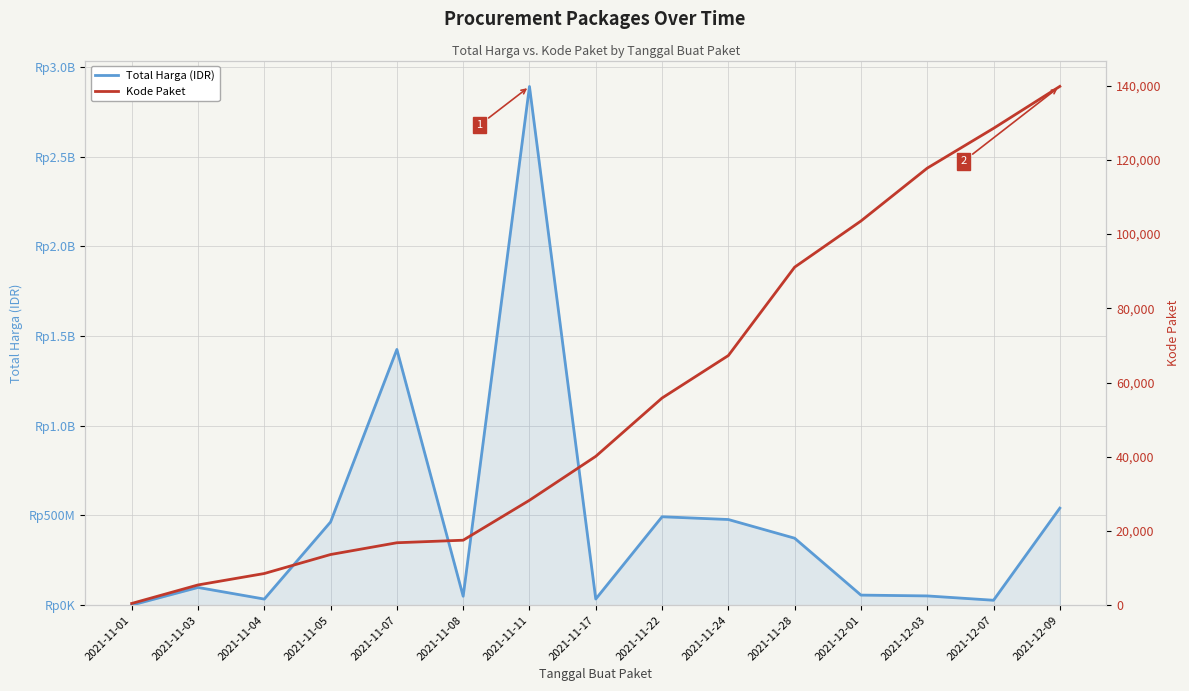

How many lines are shown in the chart?

2